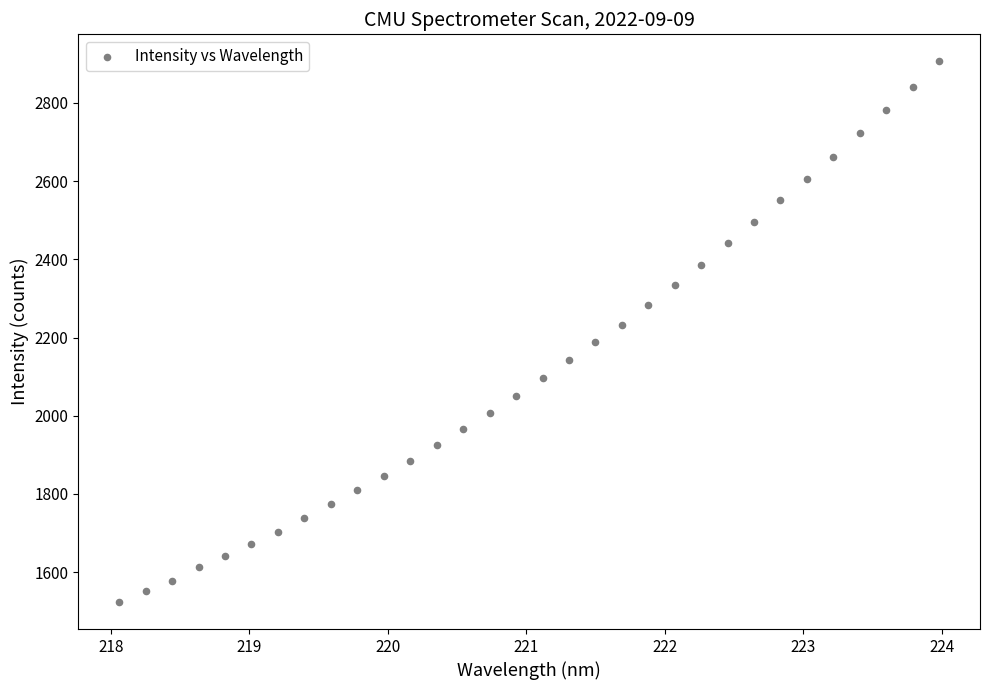

What is the range of Y values (max minus min)?

1382.4